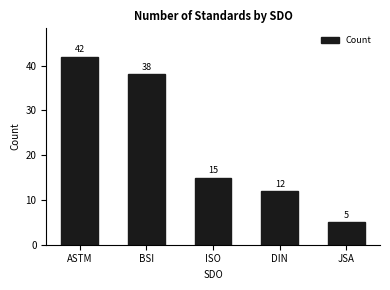

Reading left to right, extract all data points from this chart.

ASTM=42	BSI=38	ISO=15	DIN=12	JSA=5